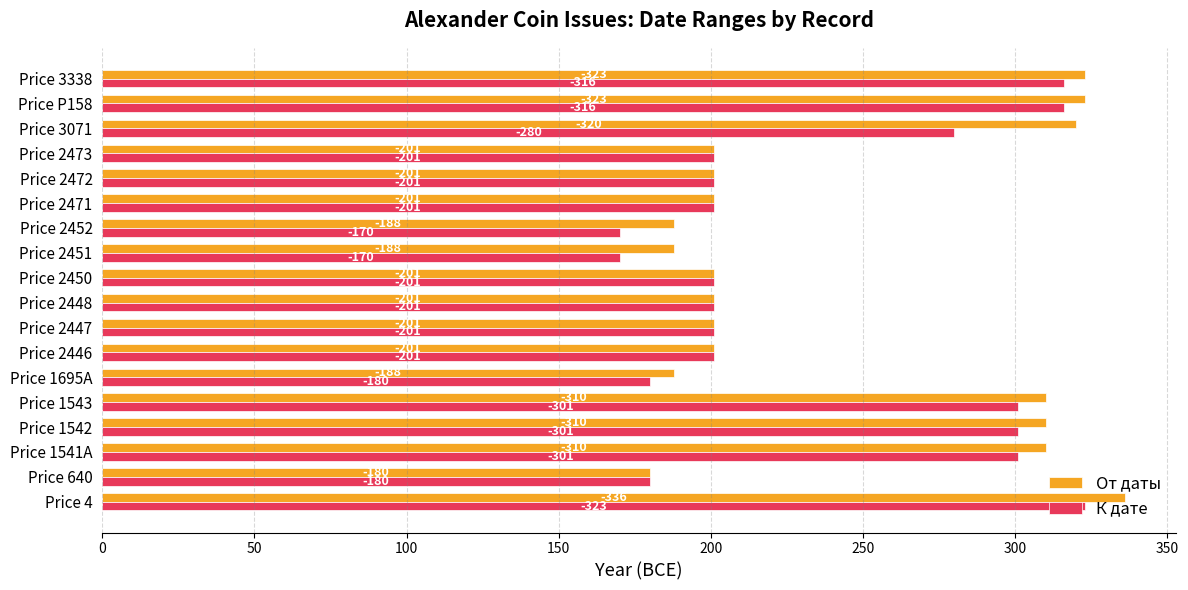

Rank the series by their maximum value, from highest to lowest.

От даты, К дате